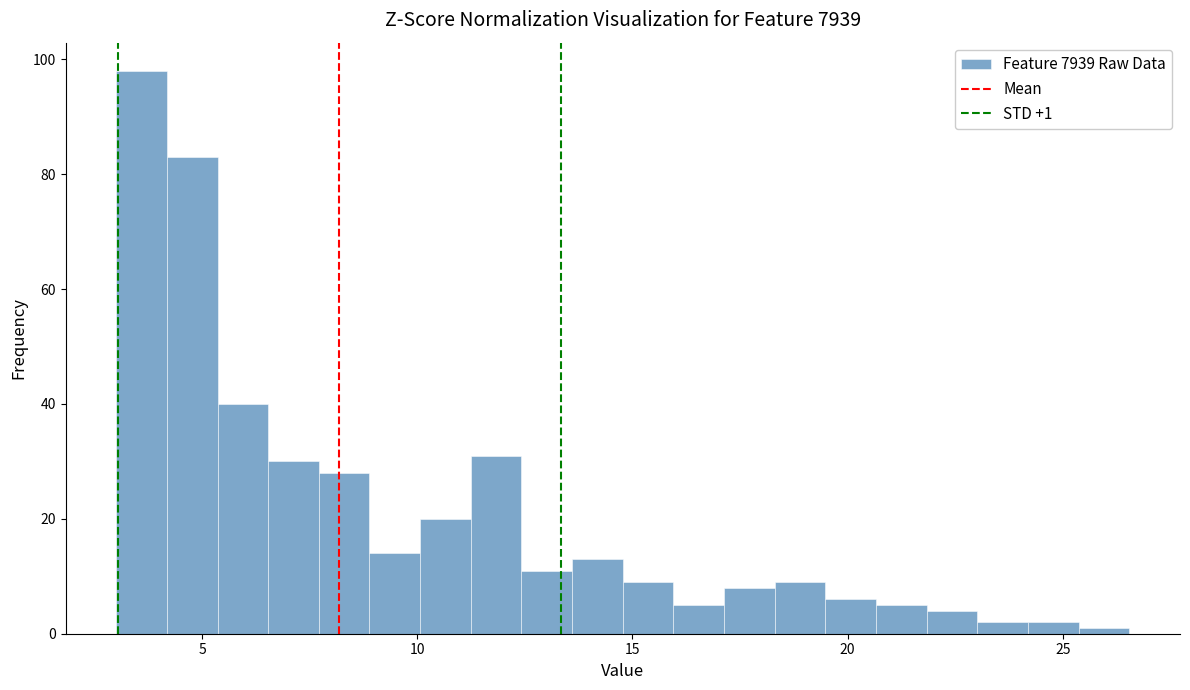

Read against the x-axis, roughly where is the centre of the tallest bar?

3.5